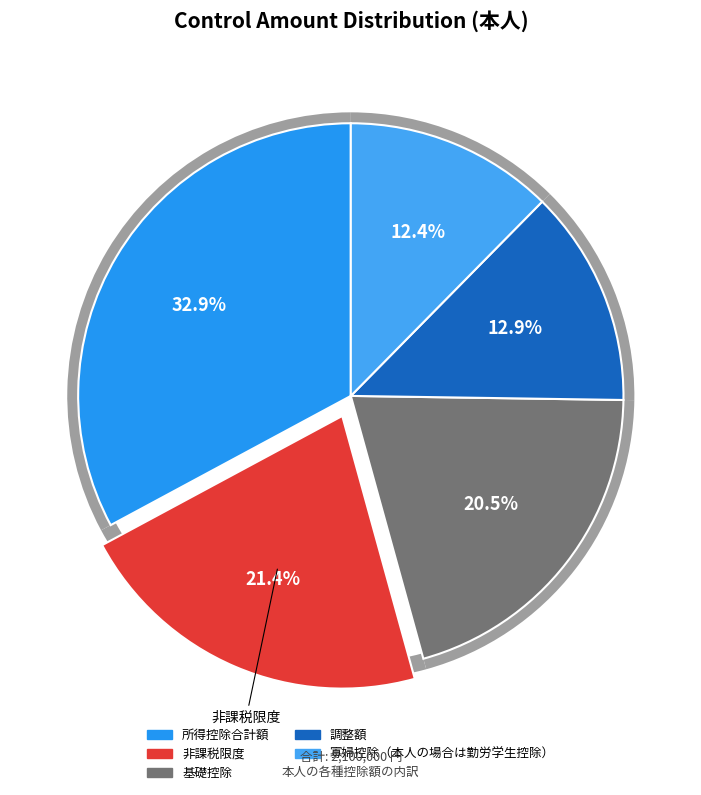

The 寡婦控除（本人の場合は勤労学生控除） slice represents 3% of the pie. True or false?

False